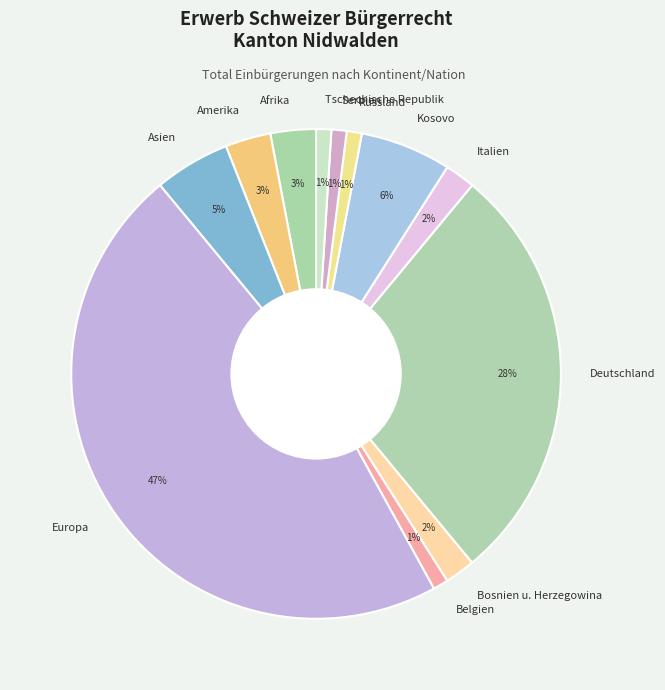

To the nearest percent, what is the difference between the largest and smallest slice percentages?

46%